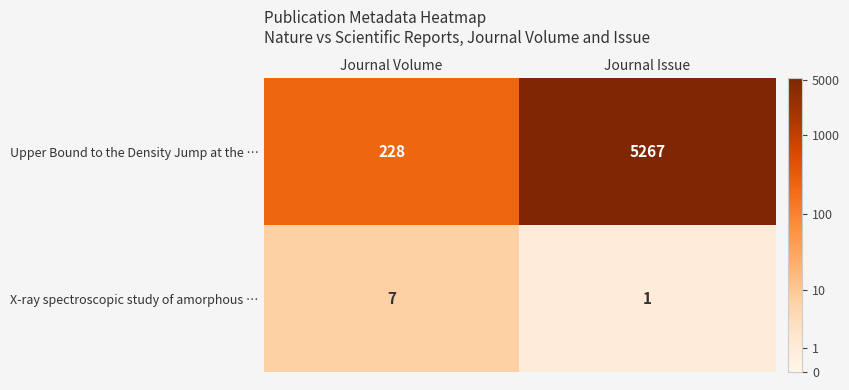

Reading left to right, what are all the values shown in this chart?

Upper Bound to the Density Jump at the …: 228	5267
X-ray spectroscopic study of amorphous …: 7	1